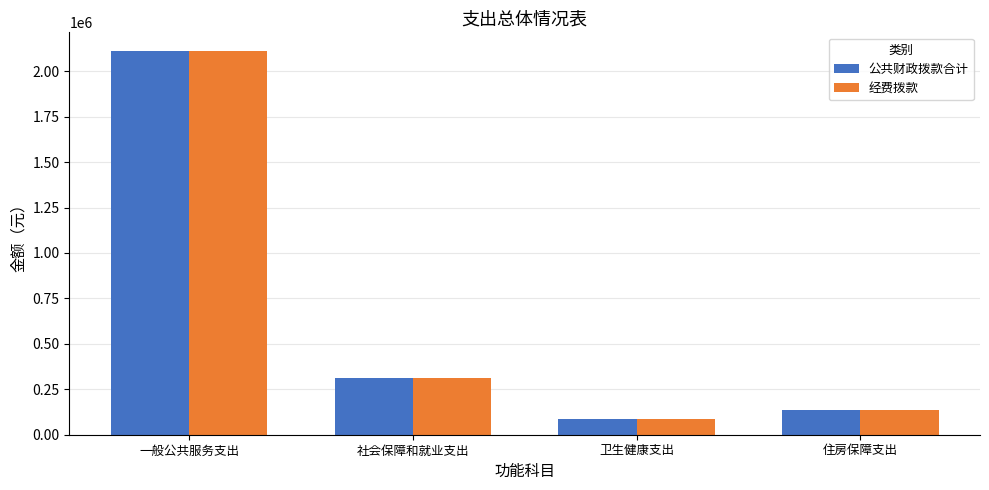

What is the sum of all 经费拨款 values?

2639878